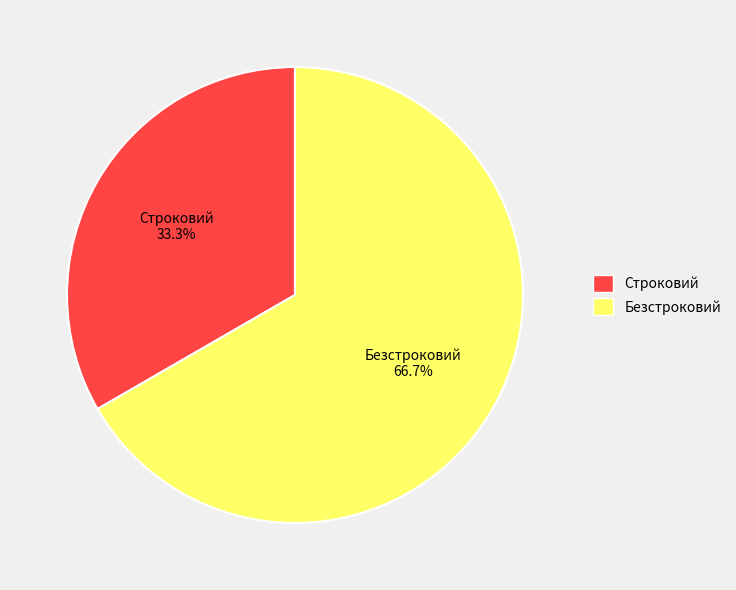

Which slice is the smallest?

Строковий